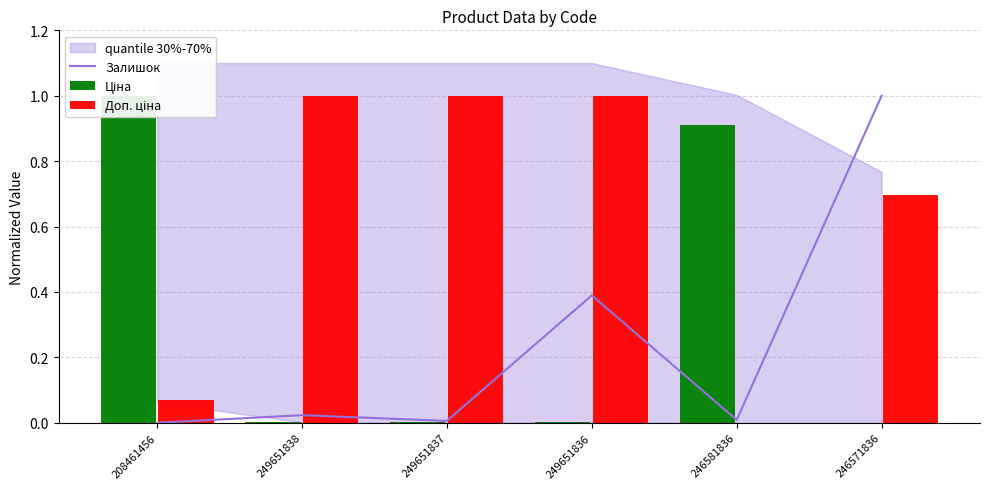

True or false: Ціна has a value of 0.0 at 249651838.

True